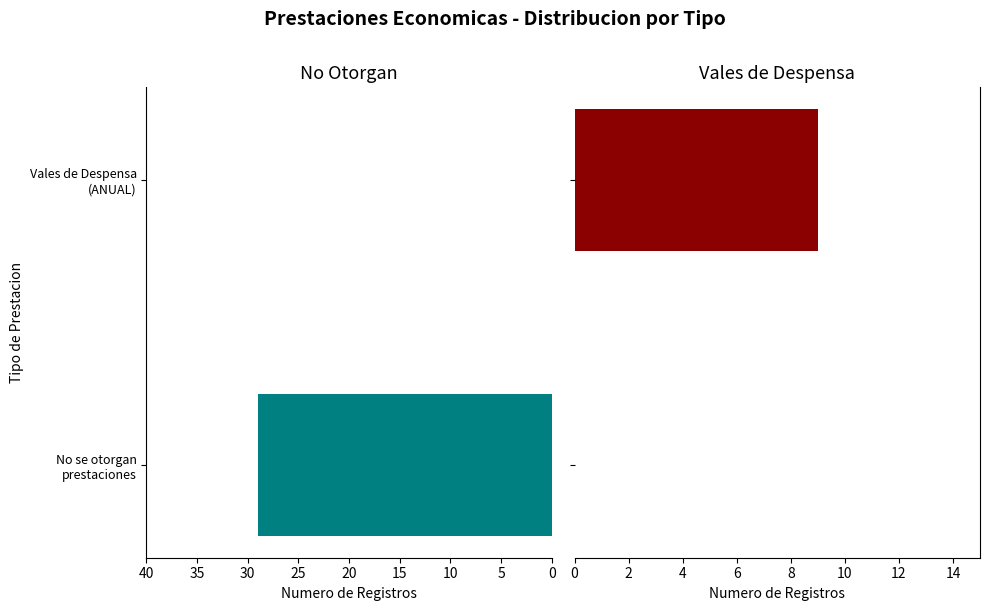

What is the sum of the Vales de Despensa values at No se otorgan prestaciones and Vales de Despensa (ANUAL)?

9